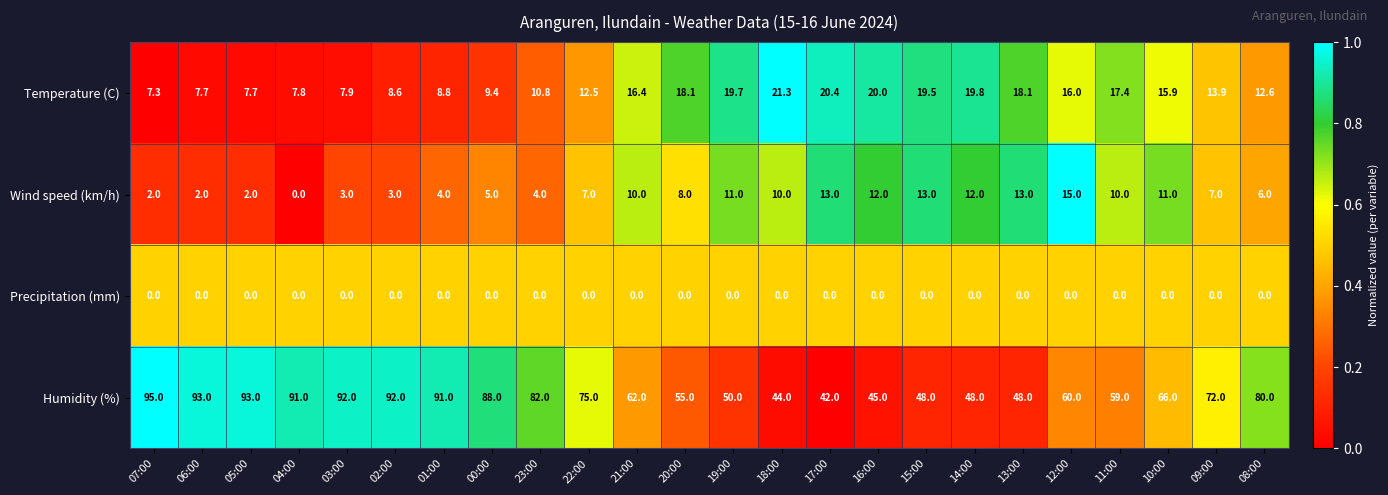

Rank the series by their maximum value, from highest to lowest.

Humidity (%), Temperature (C), Wind speed (km/h), Precipitation (mm)